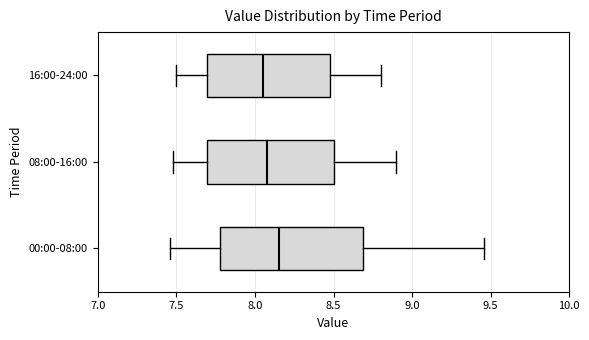

Which box is the widest, from its left edge to its right edge?

00:00-08:00